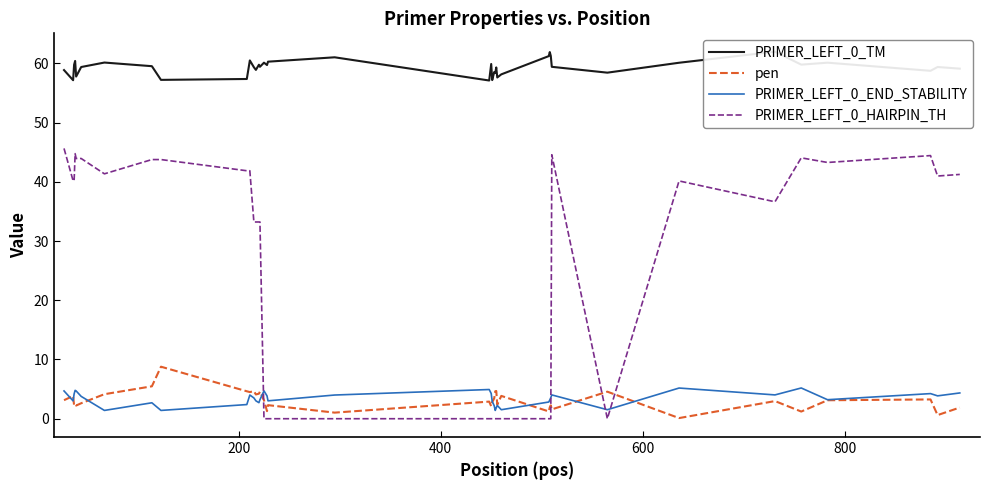

What is the maximum value for pen?

8.8